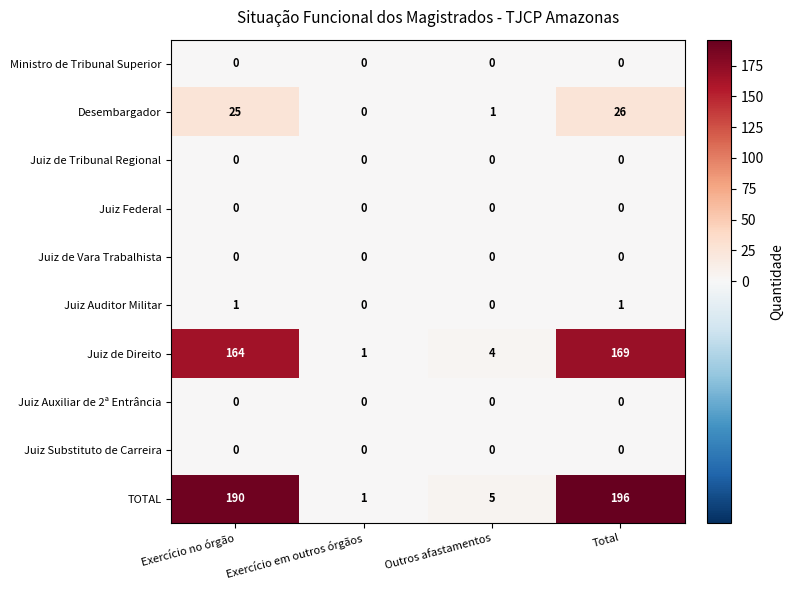

Which series has the largest range (max minus min)?

TOTAL